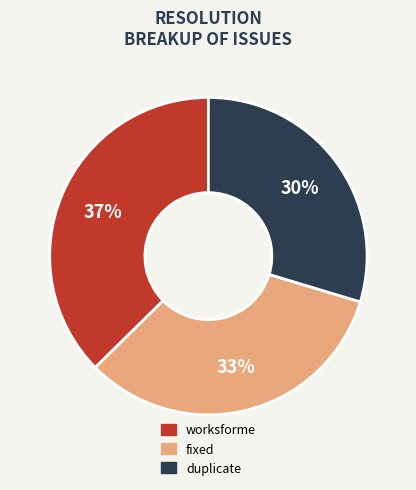

Does duplicate account for over 50% of the chart?

No